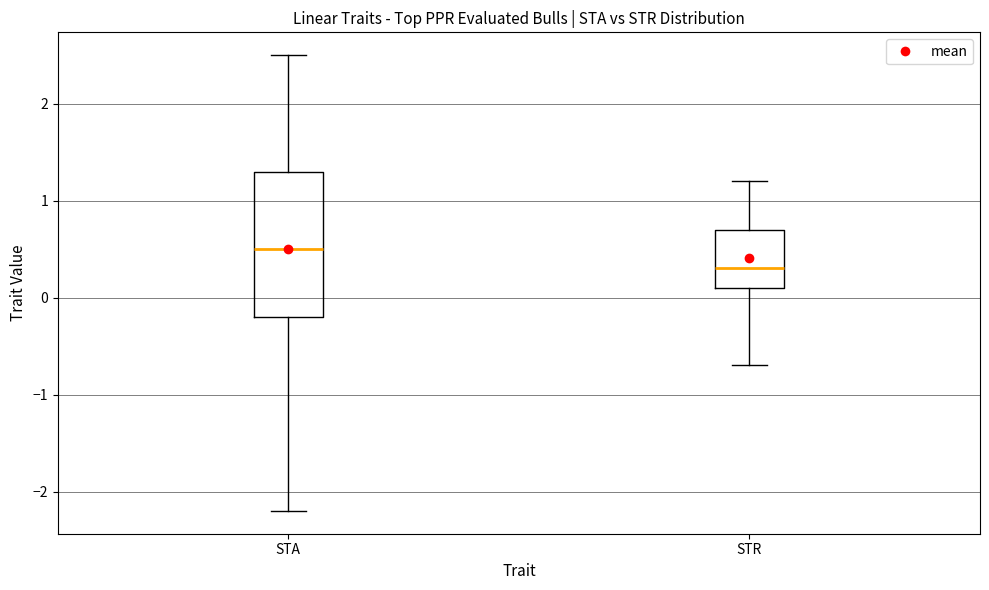

Reading left to right, transcribe this box plot: for each box, give where its median line is, the range the box spans, and where its two whiskers end, as read against the y-axis. The values are not printed on the chart, so give them approximately, as read against the axis.

STA: median 0.5, box -0.2 to 1.3, whiskers -2.2 to 2.5
STR: median 0.3, box 0.1 to 0.7, whiskers -0.7 to 1.2